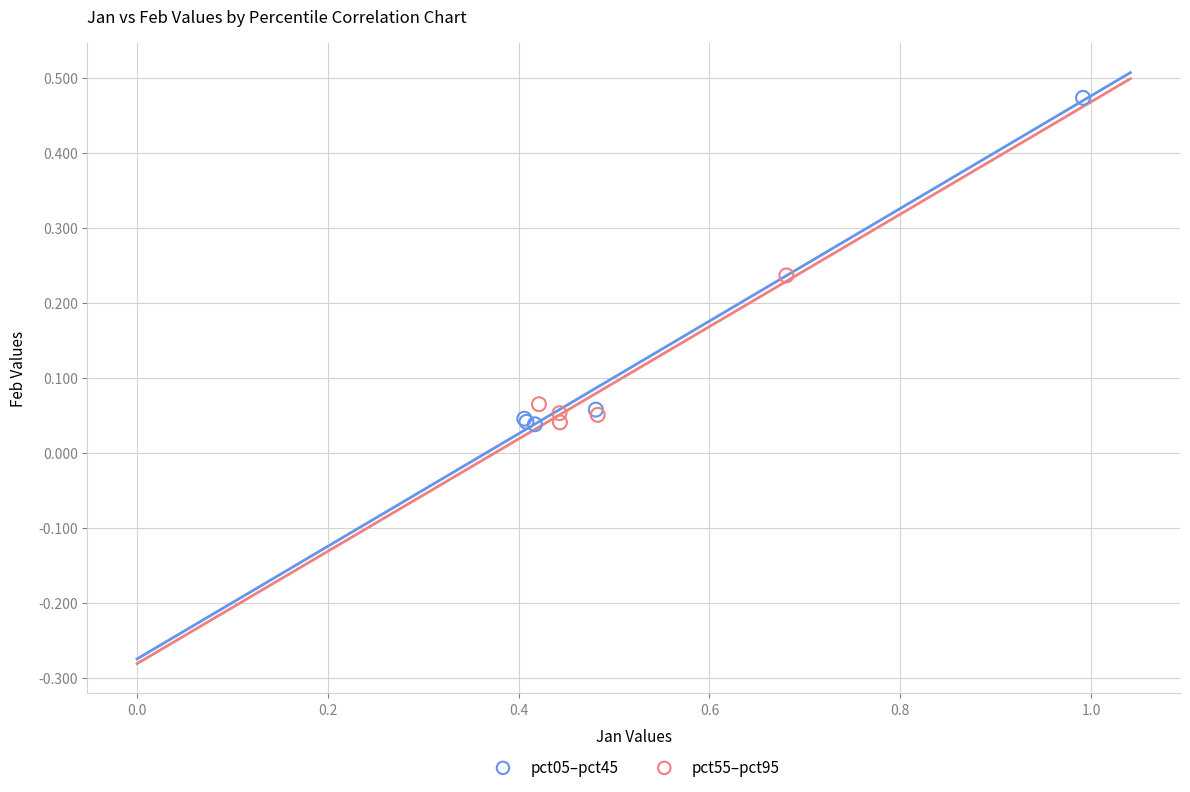

Which series has the largest Y range (max minus min)?

pct05–pct45